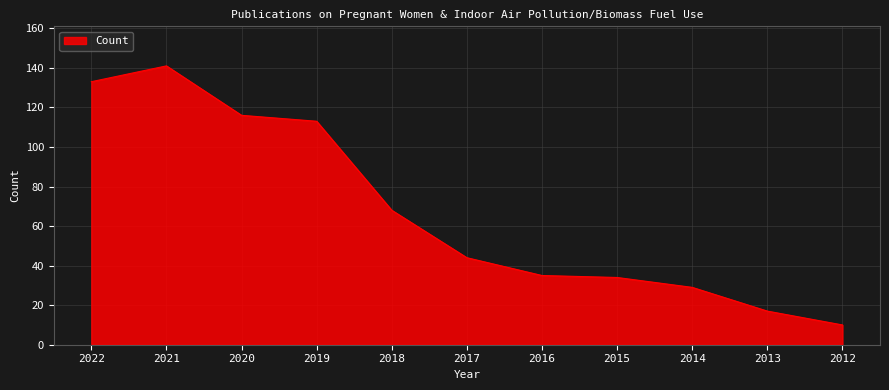

True or false: the data shows 74 at 2019.

False